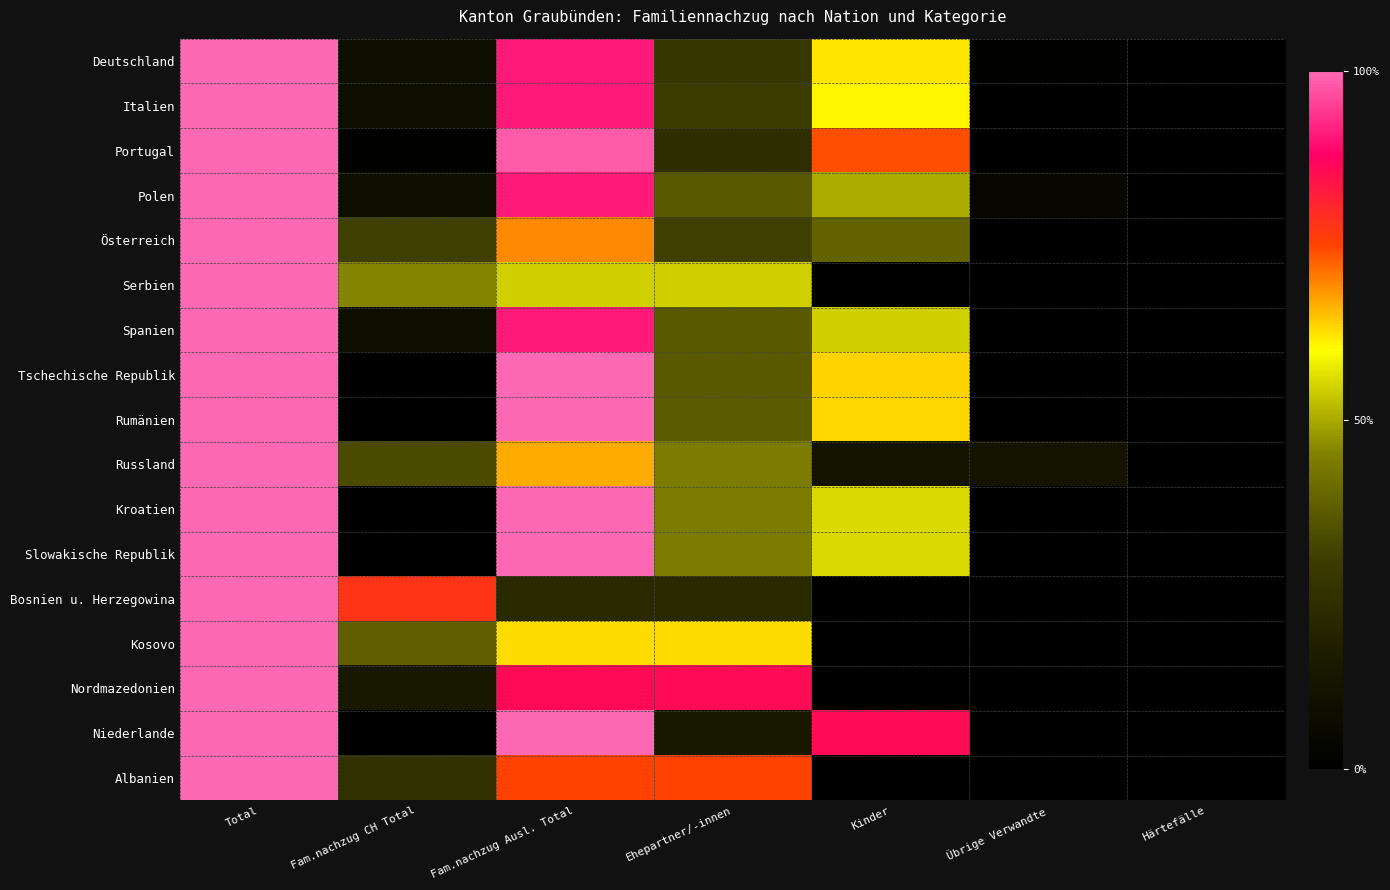

What is the spread (max minus min) of values at Ehepartner/-innen?

0.7